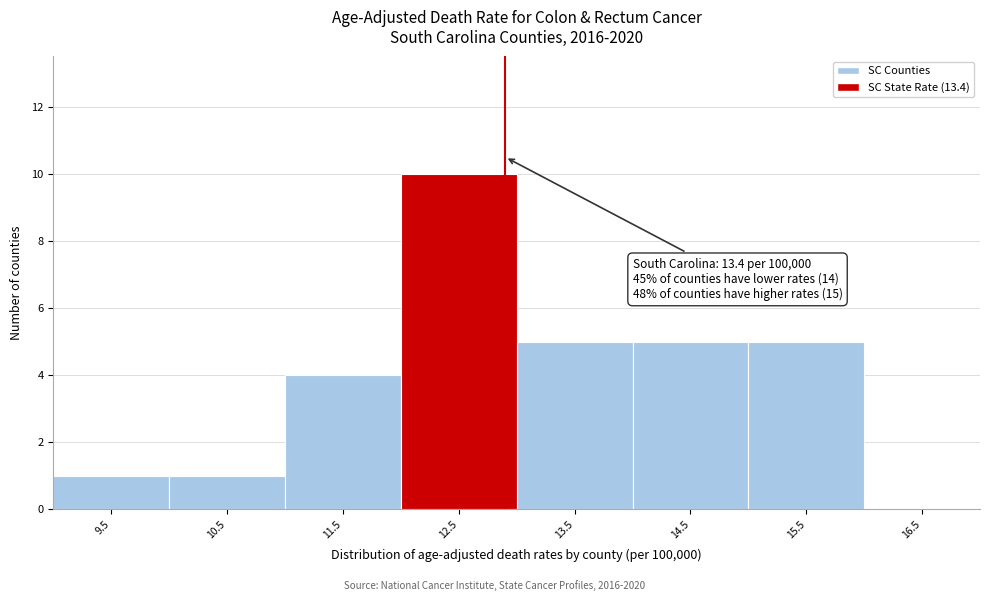

Reading left to right, what are all the values shown in this chart?

9.5=1	10.5=1	11.5=4	12.5=10	13.5=5	14.5=5	15.5=5	16.5=0